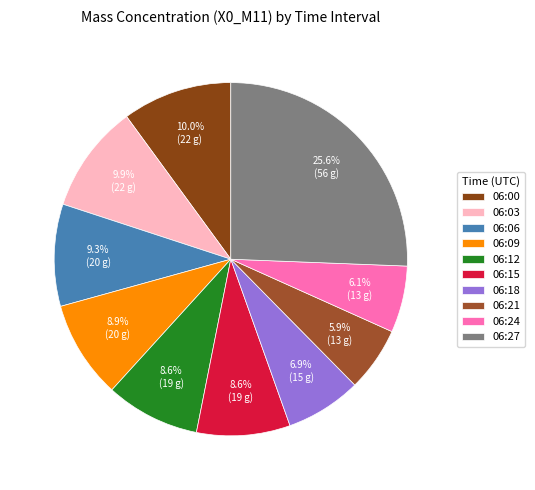

Is there a majority slice in this chart?

No